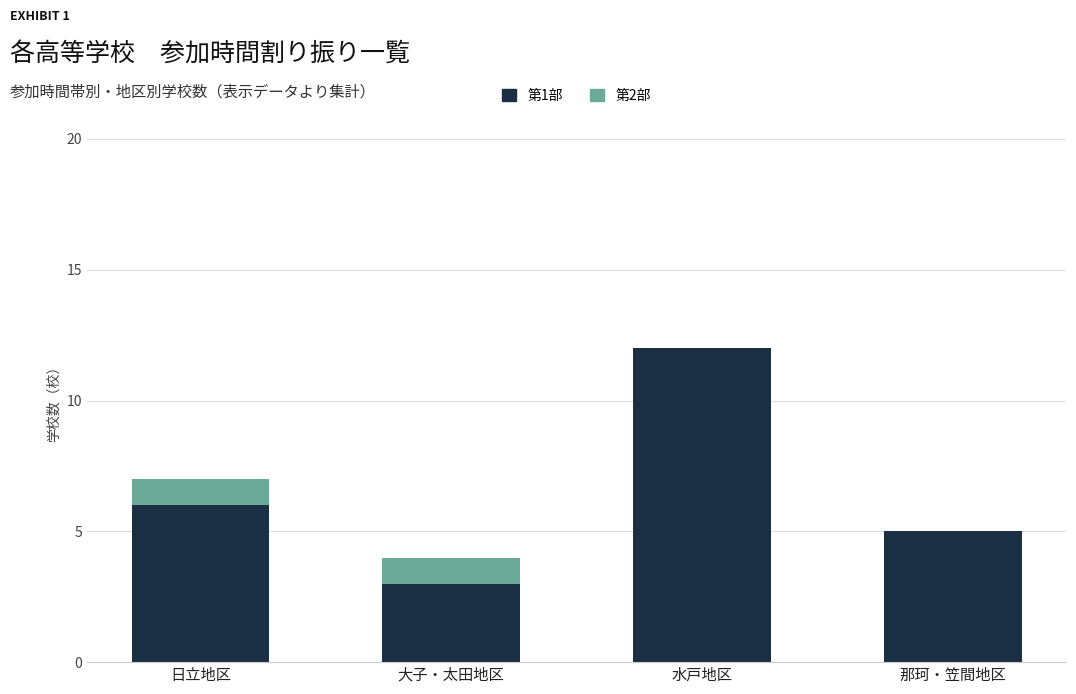

Are the bars horizontal?

No